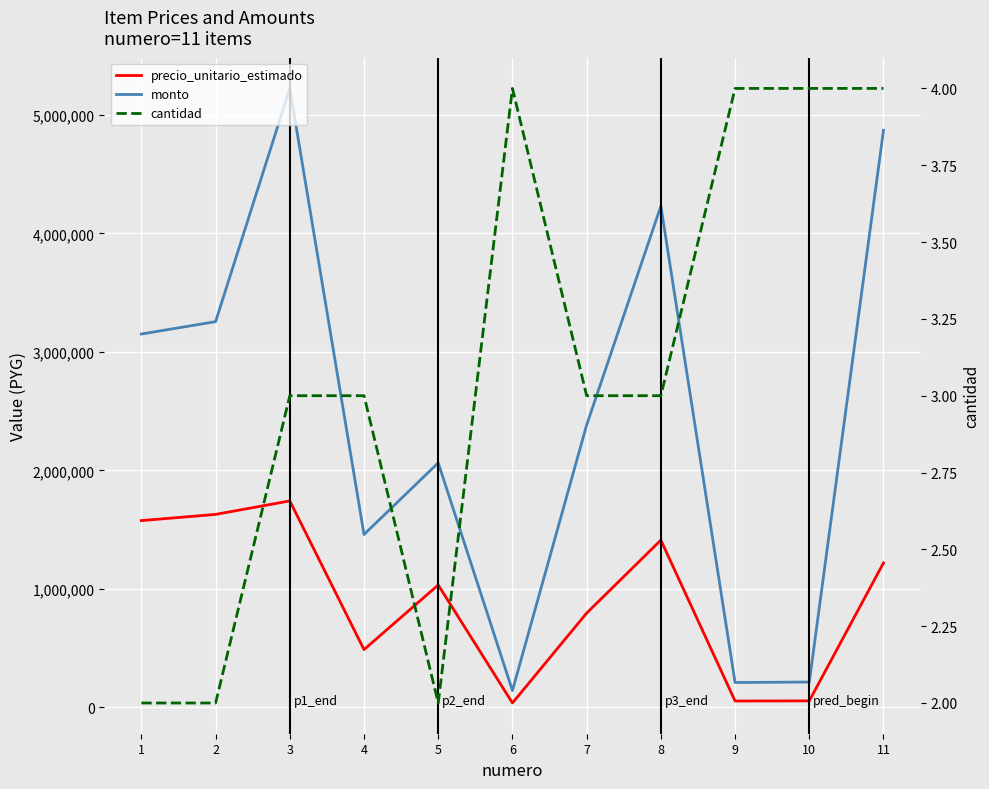

How many cantidad values are between 2 and 4?

11